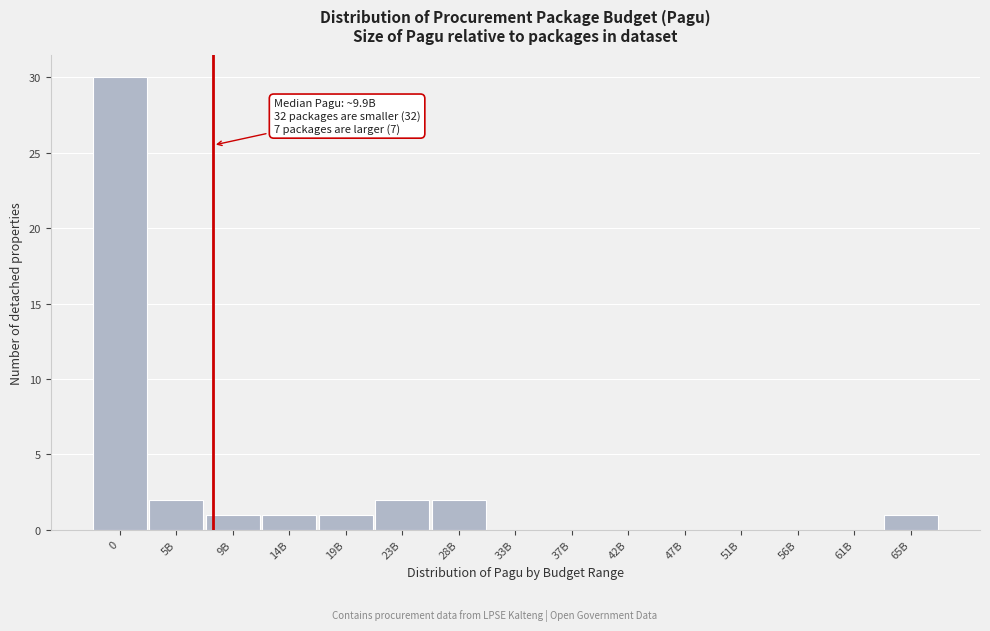

Reading left to right, what are all the values shown in this chart?

0=30	5B=2	9B=1	14B=1	19B=1	23B=2	28B=2	33B=0	37B=0	42B=0	47B=0	51B=0	56B=0	61B=0	65B=1